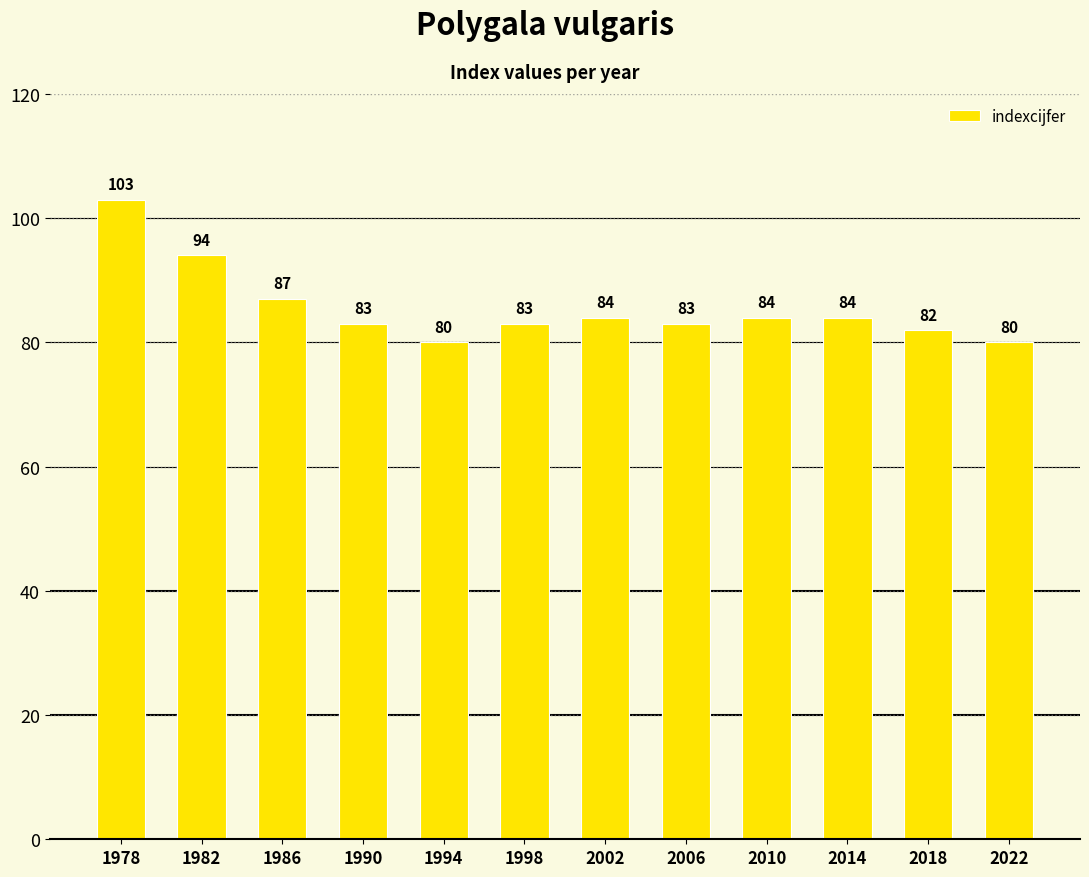

What is the smallest value displayed?

80